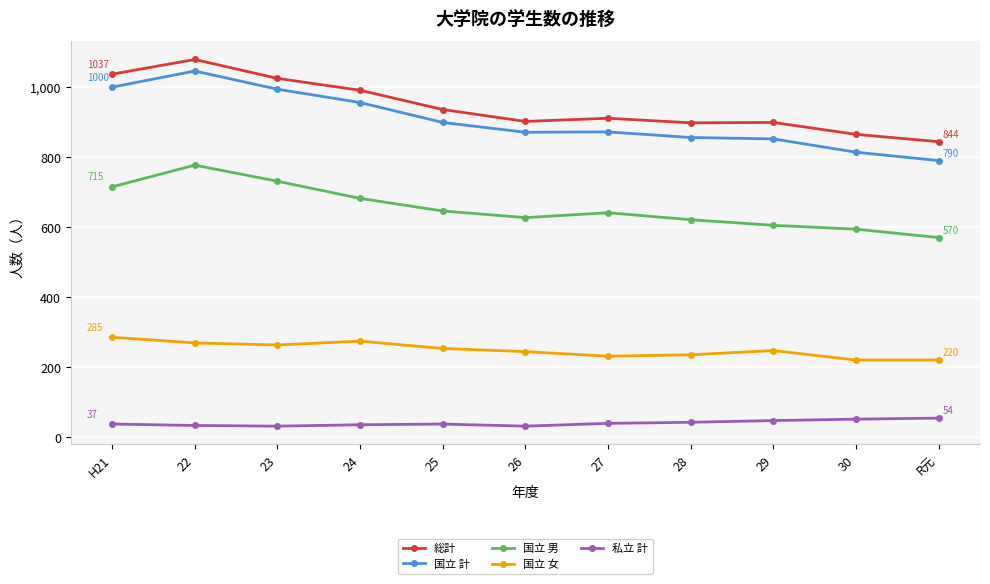

Between 23 and 30, which series saw the biggest shift?

国立 計